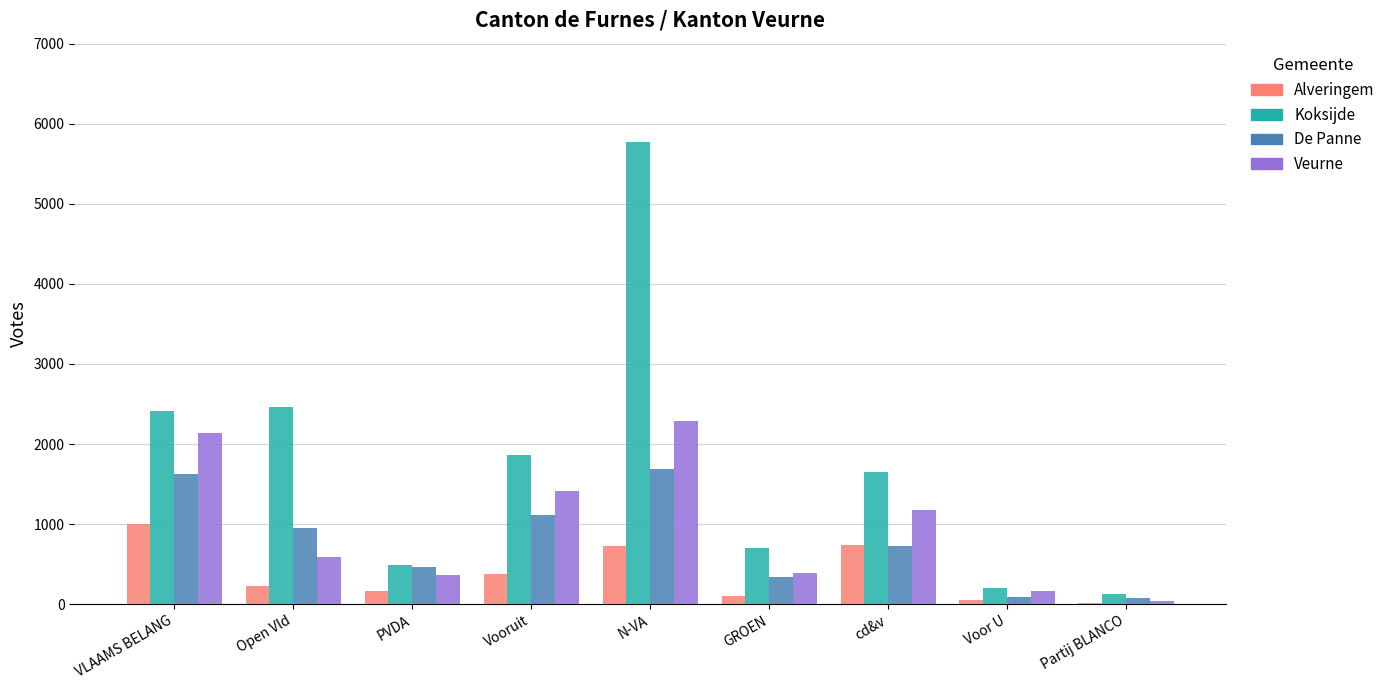

What is the total value across all series at VLAAMS BELANG?

7163